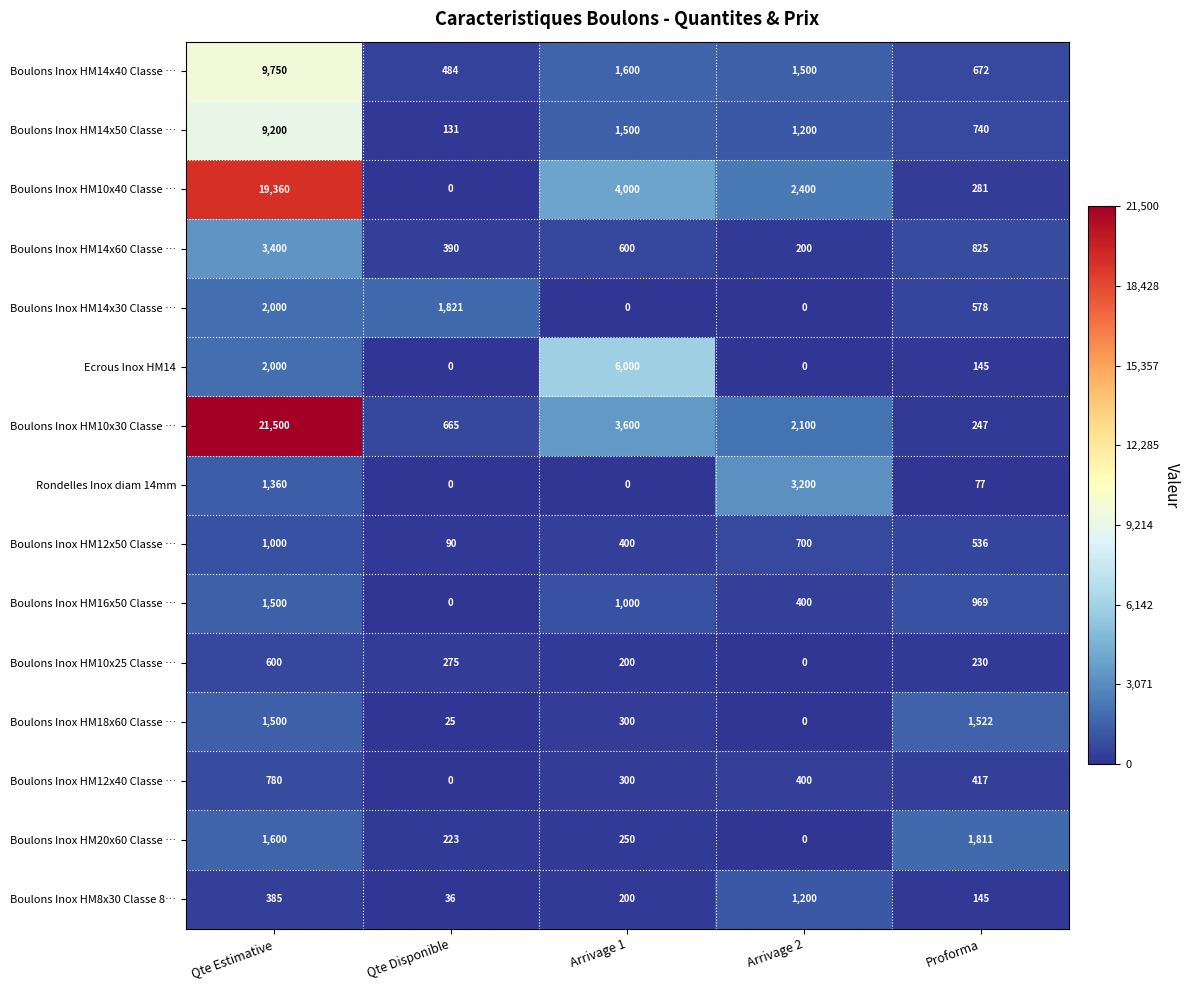

The Boulons Inox HM14x30 Classe … series shows 3556 at Qte Estimative. True or false?

False